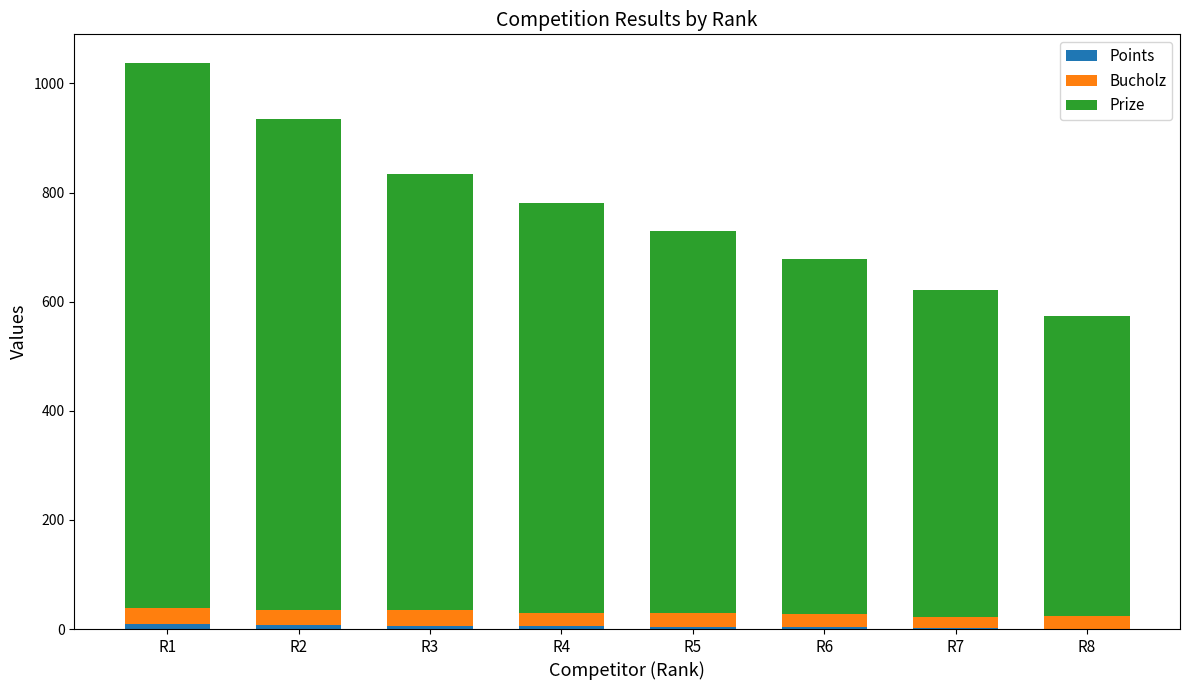

At which category is the sum across all series the highest?

R1